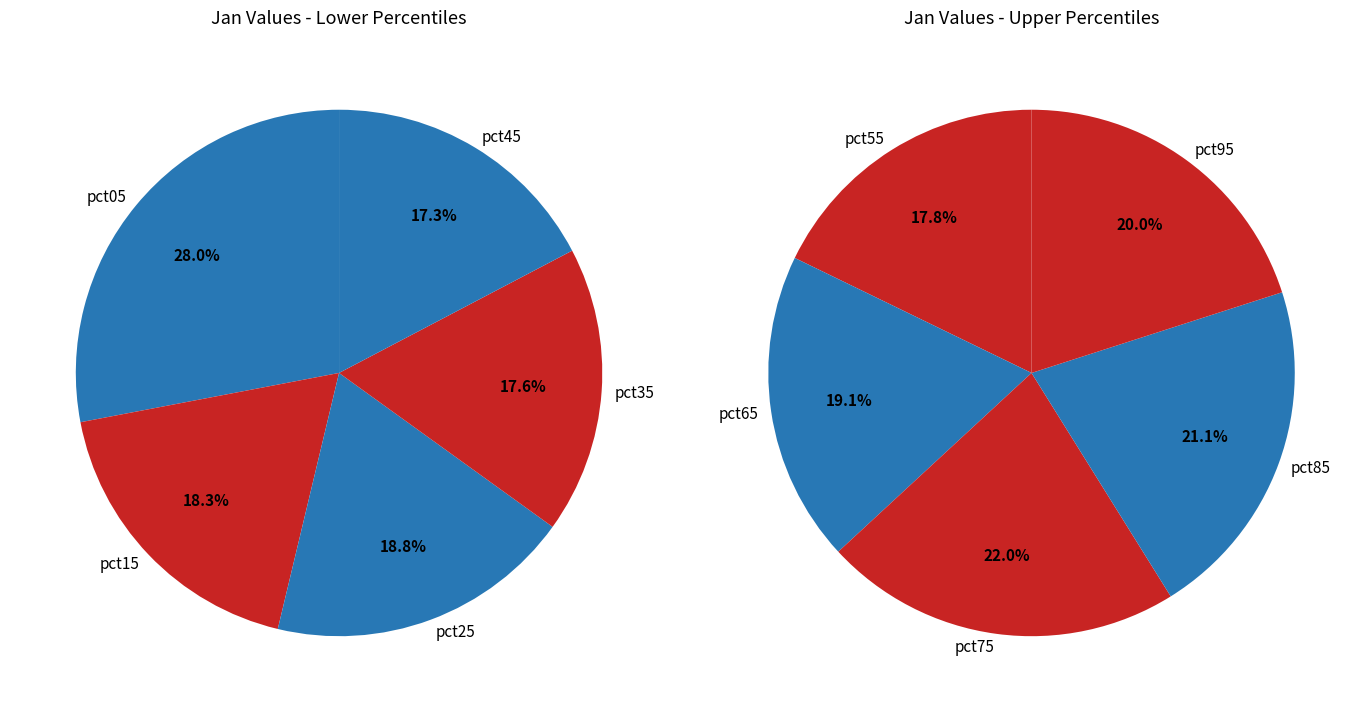

How many slices are in this pie chart?

10